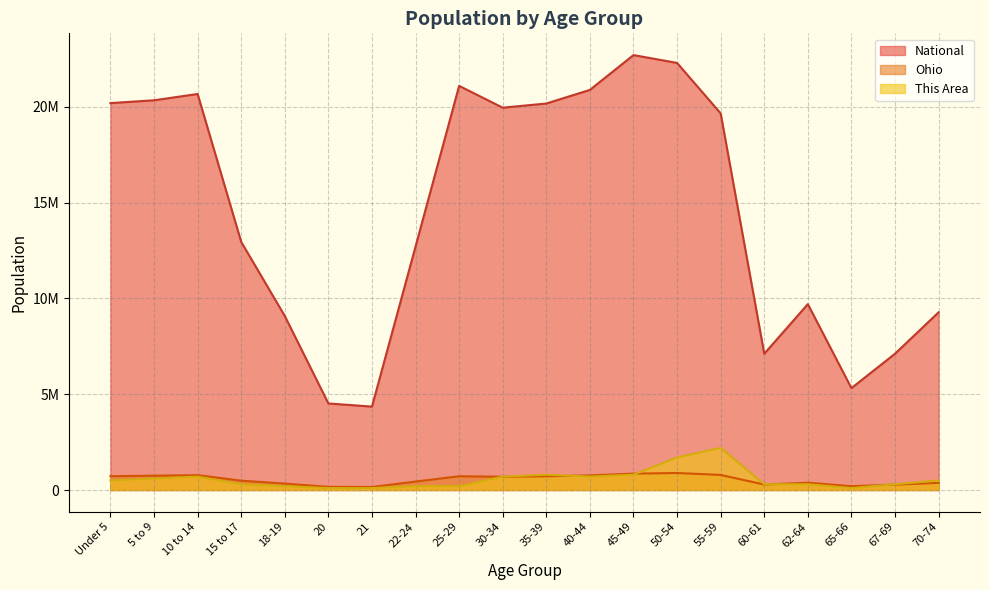

Rank the series at 50-54 from highest to lowest value.

National, This Area, Ohio